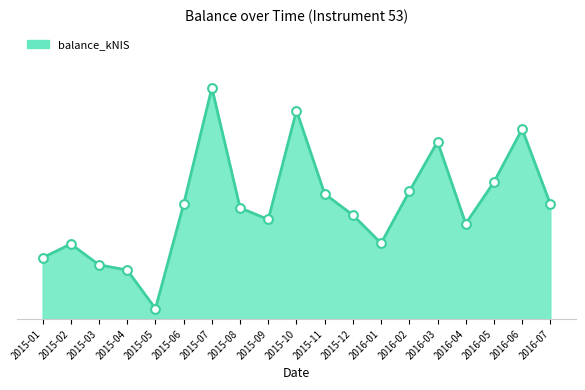

Is this an area chart (filled region under the line)?

Yes